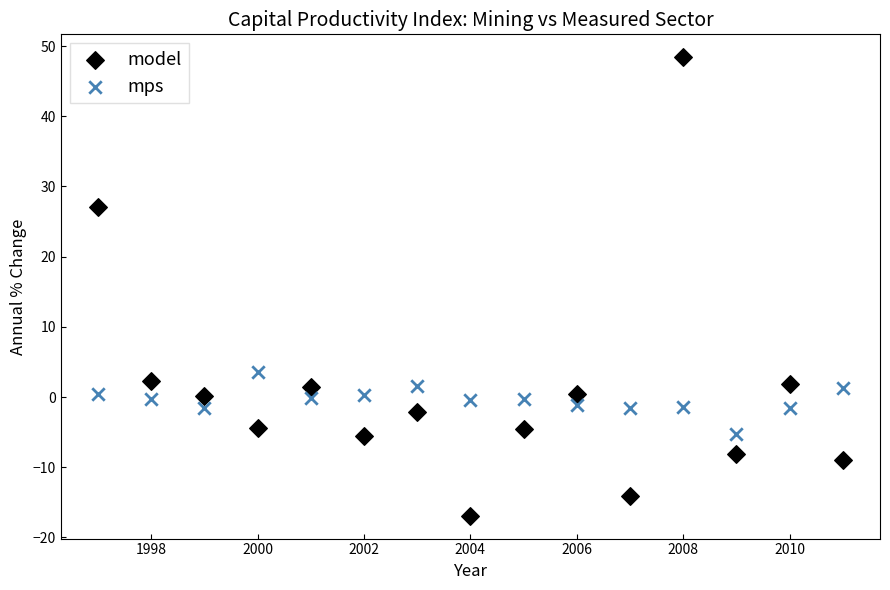

Which series contains the lowest Y value?

model